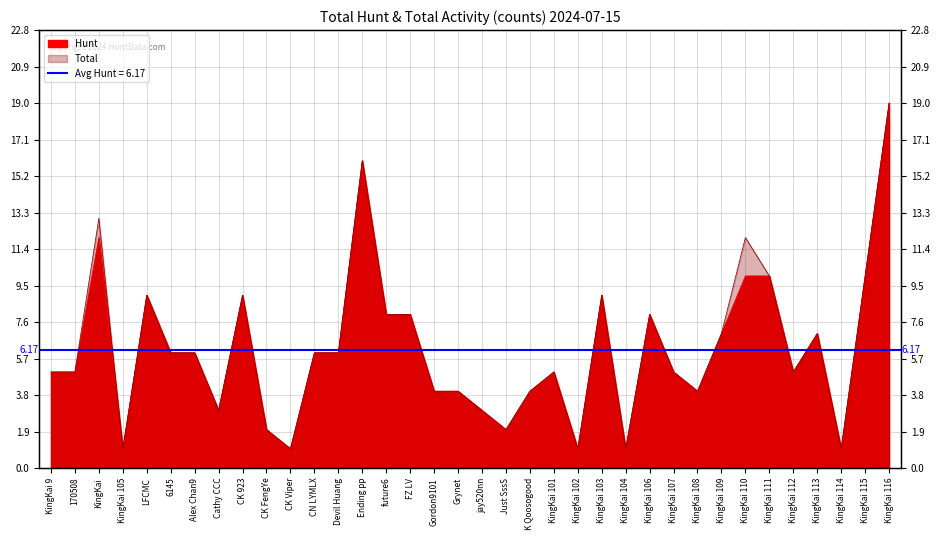

Reading right to left, what are all the values shown in this chart?

Hunt: KingKai 116=19	KingKai 115=10	KingKai 114=1	KingKai 113=7	KingKai 112=5	KingKai 111=10	KingKai 110=10	KingKai 109=7	KingKai 108=4	KingKai 107=5	KingKai 106=8	KingKai 104=1	KingKai 103=9	KingKai 102=1	KingKai 101=5	K Qoosogood=4	Just SssS=2	jay520nn=3	Grynet=4	Gordon9101=4	FZ LV=8	future6=8	Ending pp=16	Devil Huang=6	CN LYMLX=6	CK Viper=1	CK FengYe=2	CK 923=9	Cathy CCC=3	Alex Chan9=6	6145=6	LFCMC=9	KingKai 105=1	KingKai=12	170508=5	KingKai 9=5
Total: KingKai 116=19	KingKai 115=10	KingKai 114=1	KingKai 113=7	KingKai 112=5	KingKai 111=10	KingKai 110=12	KingKai 109=7	KingKai 108=4	KingKai 107=5	KingKai 106=8	KingKai 104=1	KingKai 103=9	KingKai 102=1	KingKai 101=5	K Qoosogood=4	Just SssS=2	jay520nn=3	Grynet=4	Gordon9101=4	FZ LV=8	future6=8	Ending pp=16	Devil Huang=6	CN LYMLX=6	CK Viper=1	CK FengYe=2	CK 923=9	Cathy CCC=3	Alex Chan9=6	6145=6	LFCMC=9	KingKai 105=1	KingKai=13	170508=5	KingKai 9=5